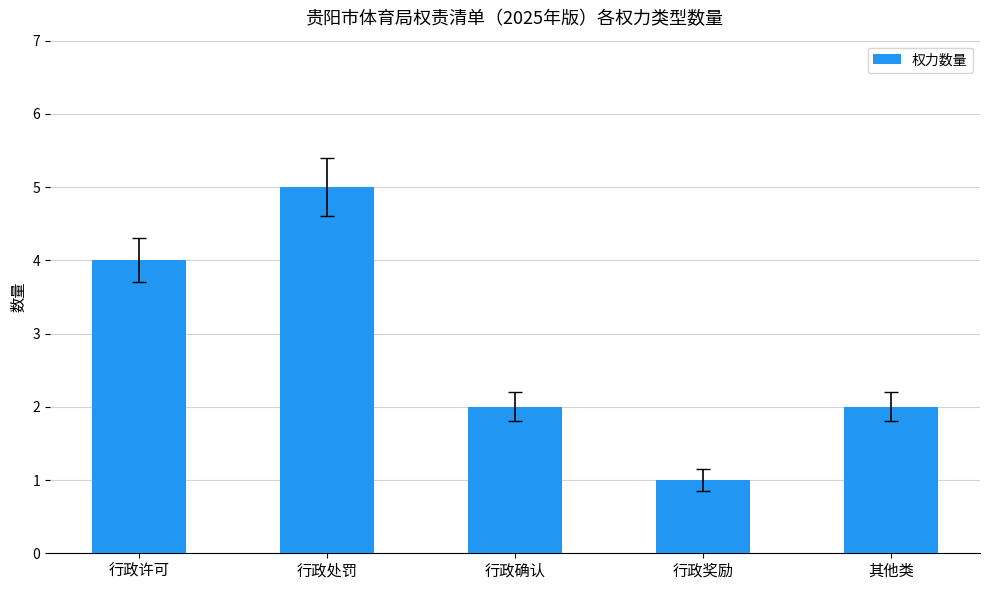

Which category has the lowest value across all series?

行政奖励